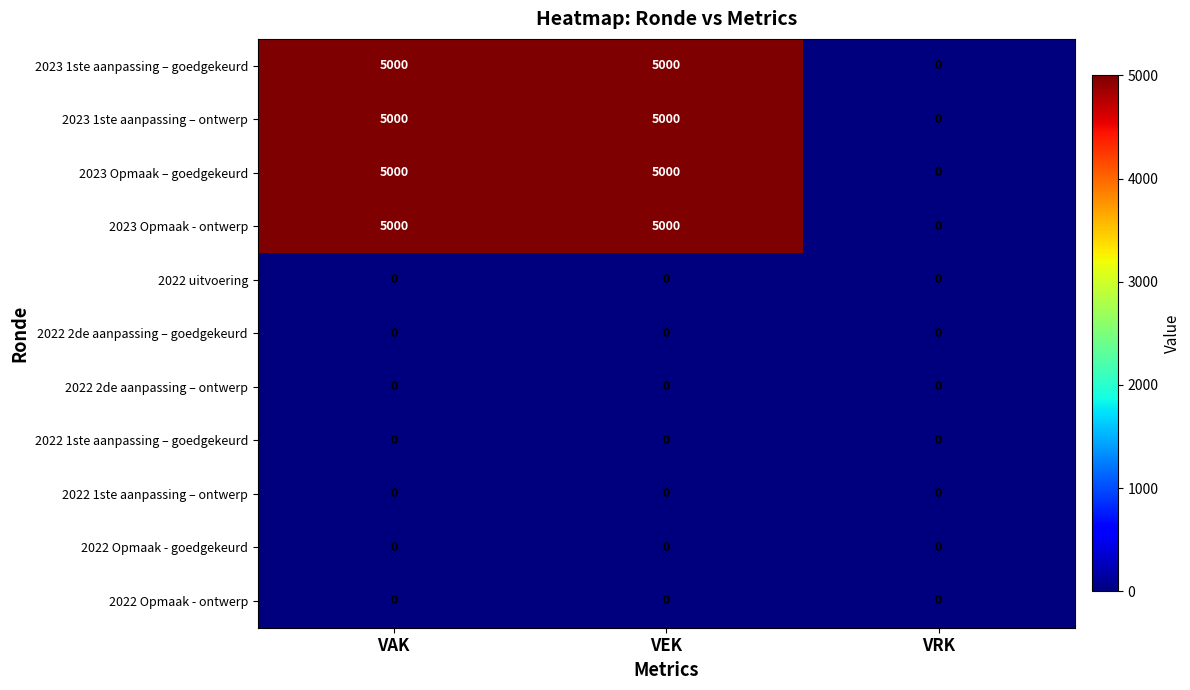

What is the maximum value shown in the chart?

5000